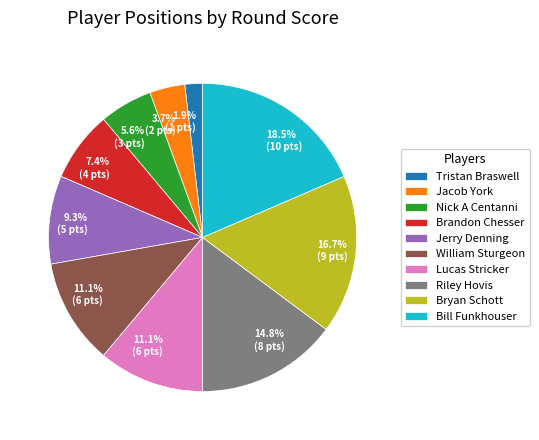

Is it true that Bill Funkhouser is 12% of the pie?

False